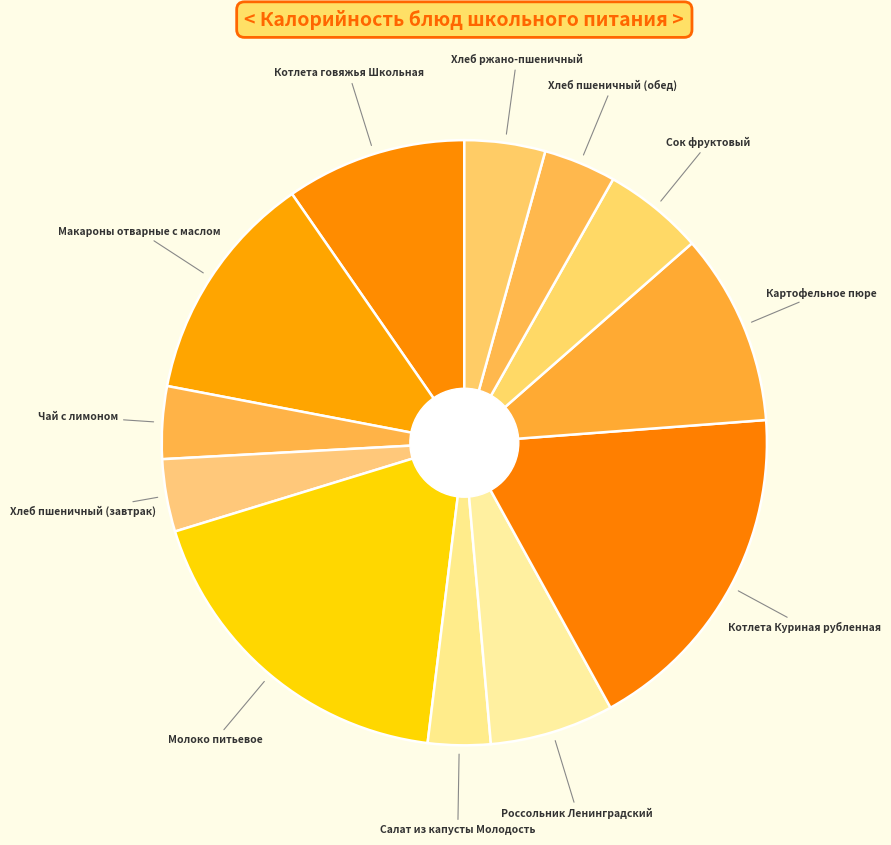

How many slices are in this pie chart?

12